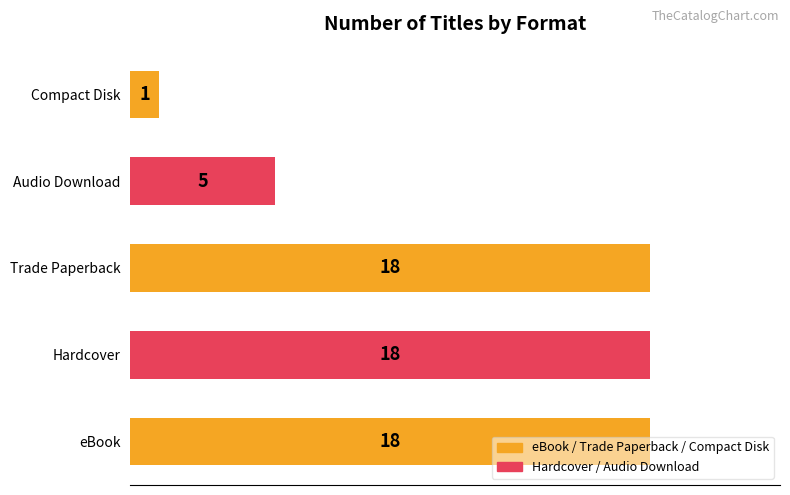

Count the values in the range 5 to 18.

4